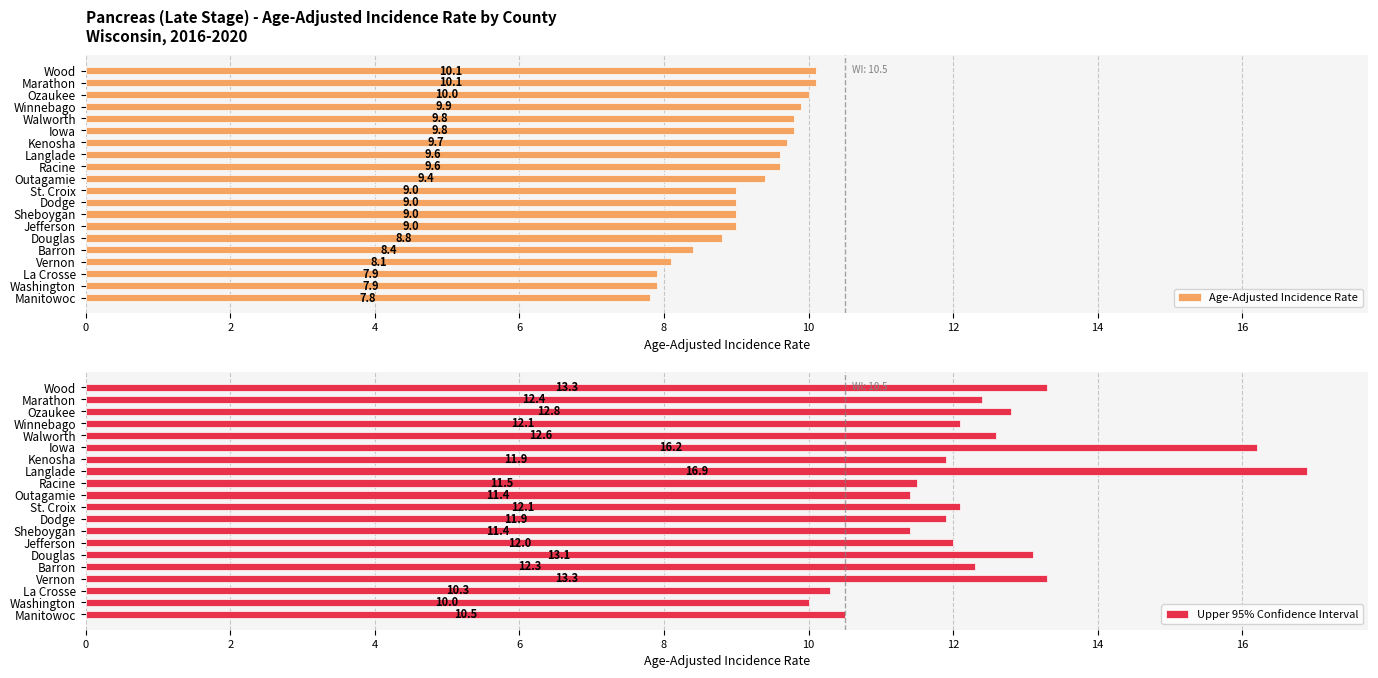

List the series in order of their overall mean, lowest first.

Age-Adjusted Incidence Rate, Upper 95% Confidence Interval